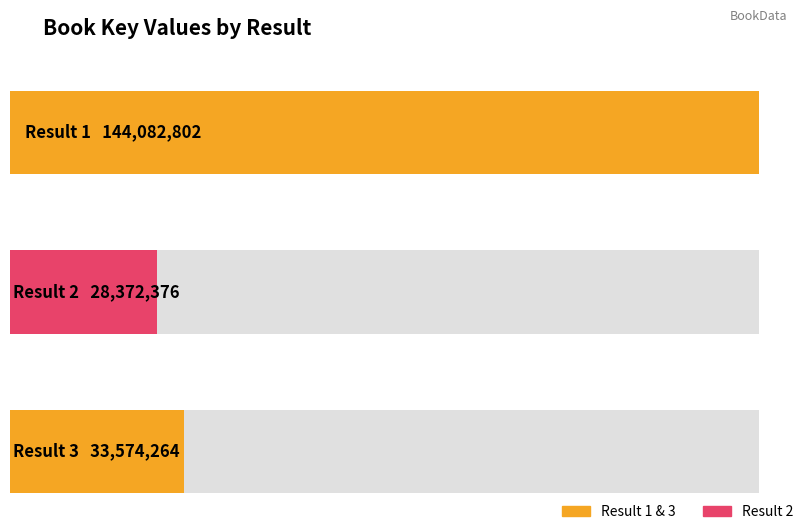

Reading left to right, what are all the values shown in this chart?

144082802	28372376	33574264